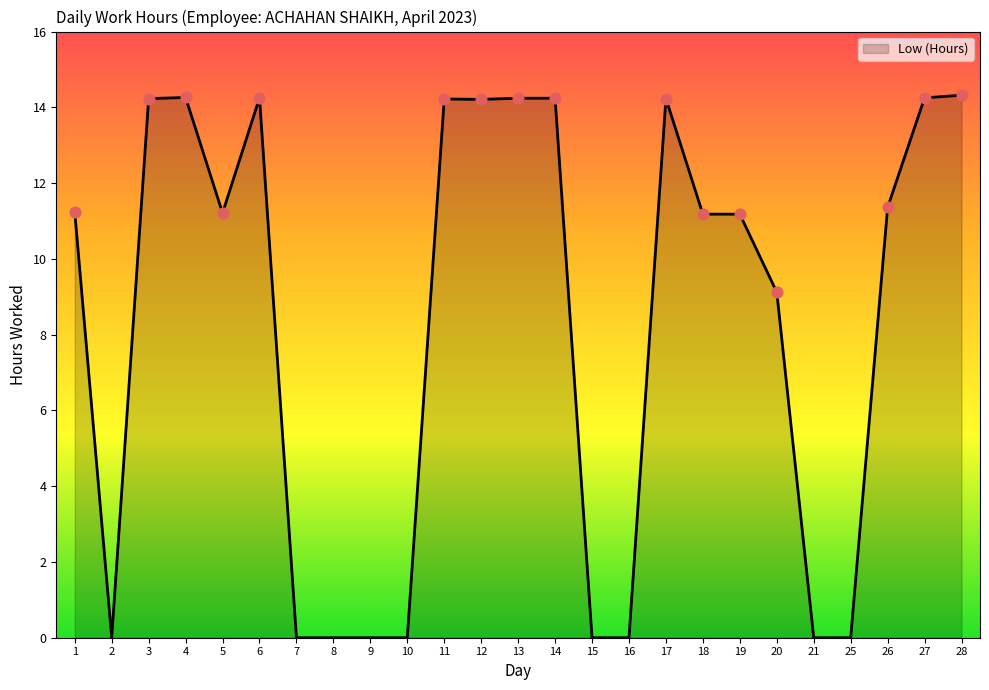

Which has a higher value, 3 or 21?

3